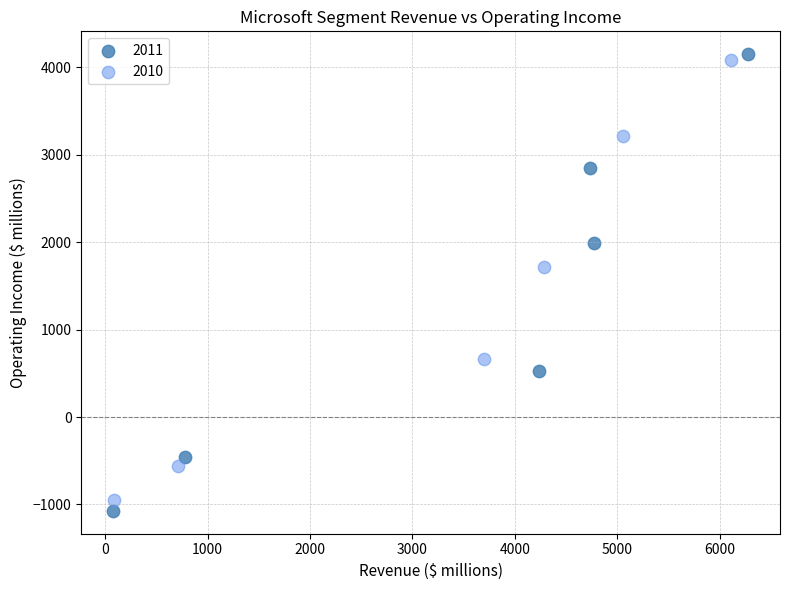

Which series has the widest spread of Y values?

2011